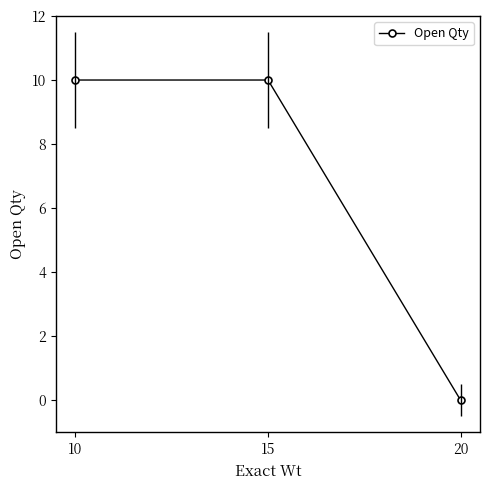

What value does the data have at 10, to the nearest 10?

10